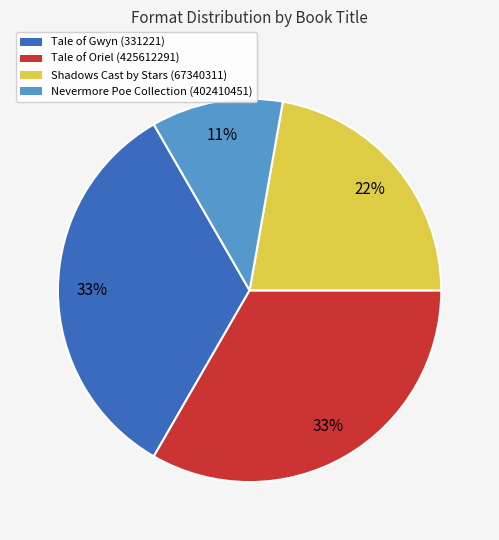

Is there any slice that represents more than half of the pie?

No